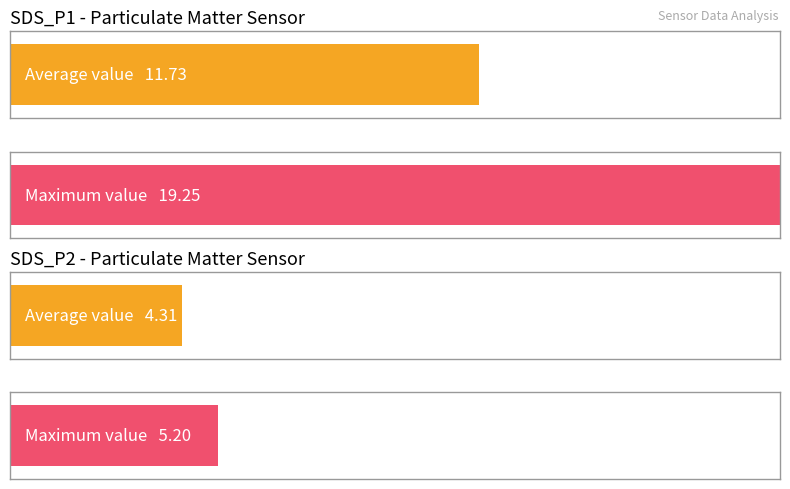

Is it true that SDS_P2 equals 4.3 at 00:11?

True